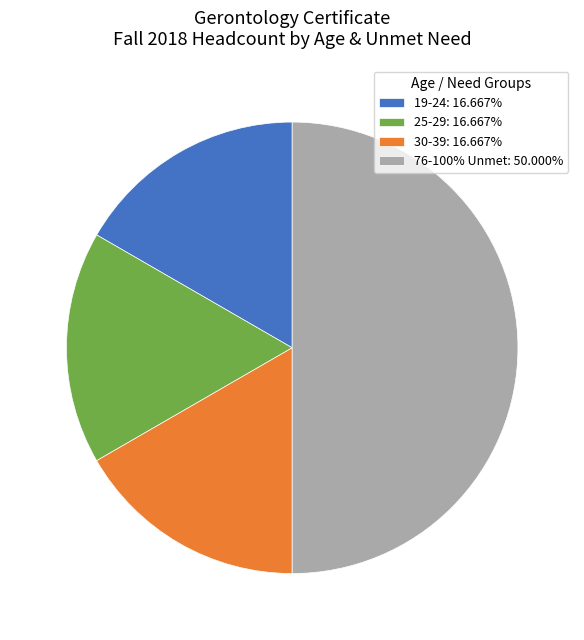

What is the ratio of the value at 19-24: 16.667% to the value at 30-39: 16.667%?

1.0